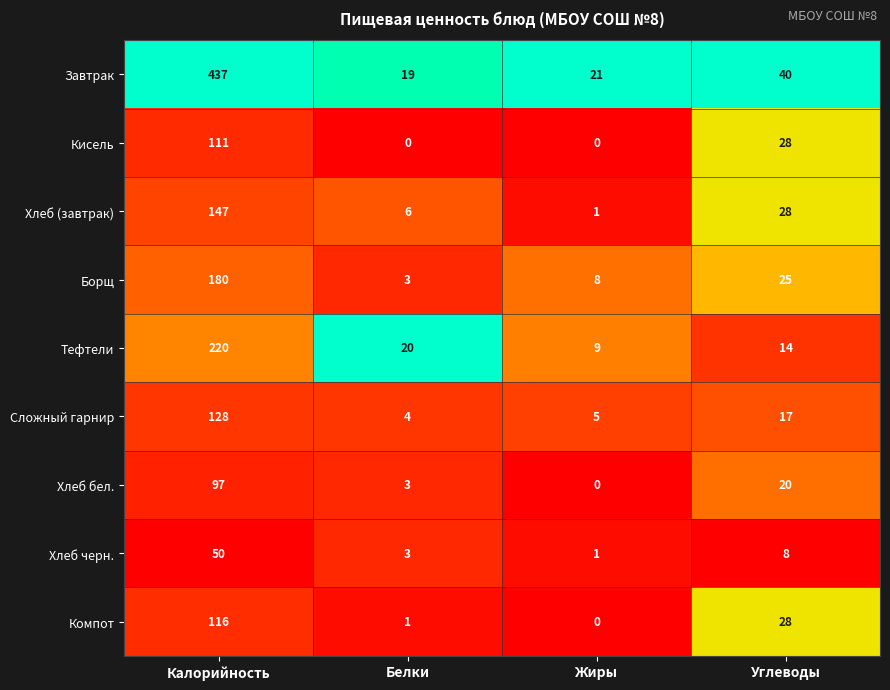

Which series has the widest spread of values?

Завтрак